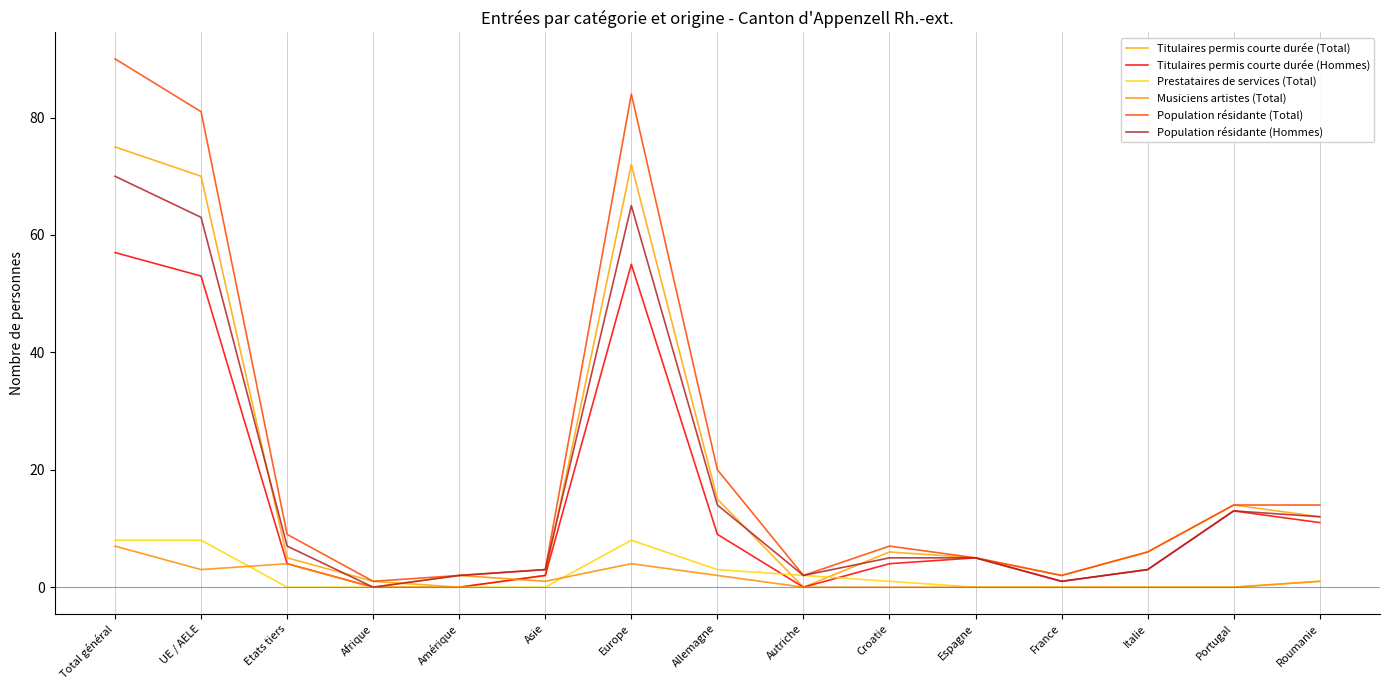

The value of Prestataires de services (Total) at UE / AELE is 2. True or false?

False